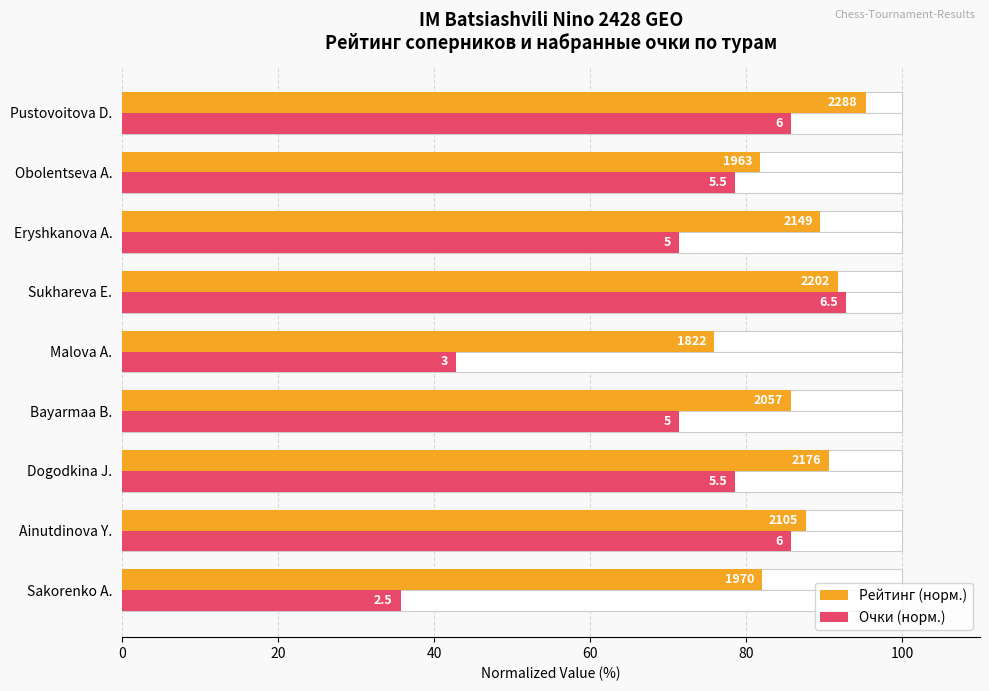

What is the total value across all series at Sukhareva E.?

184.6